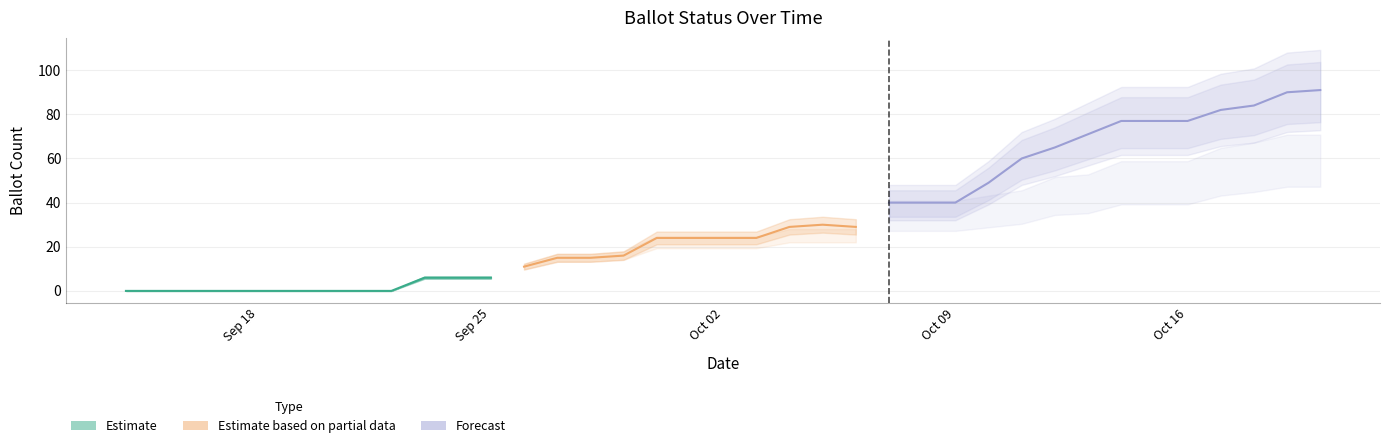

Where is the first local maximum for COUNTABLE?

05-Oct-2023